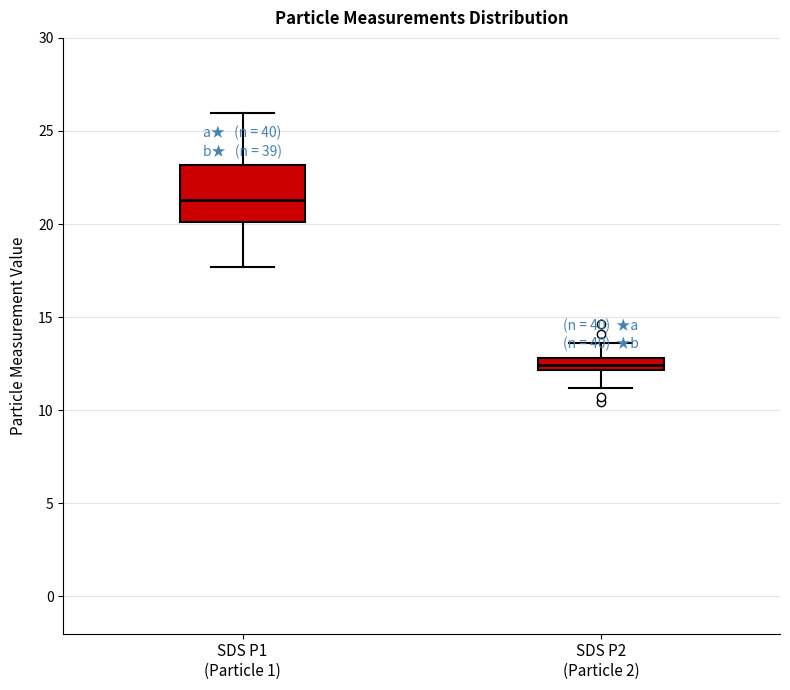

Which box is the tallest, from its lower edge to its upper edge?

SDS P1 (Particle 1)